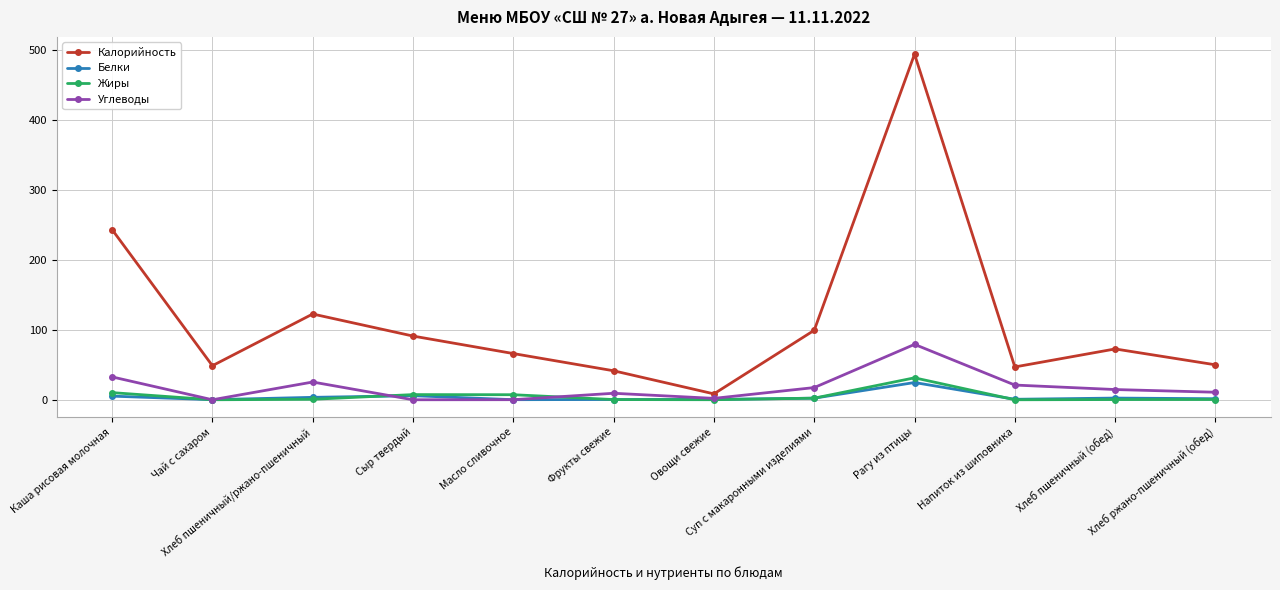

True or false: Углеводы has more than 1 interior local peaks.

True